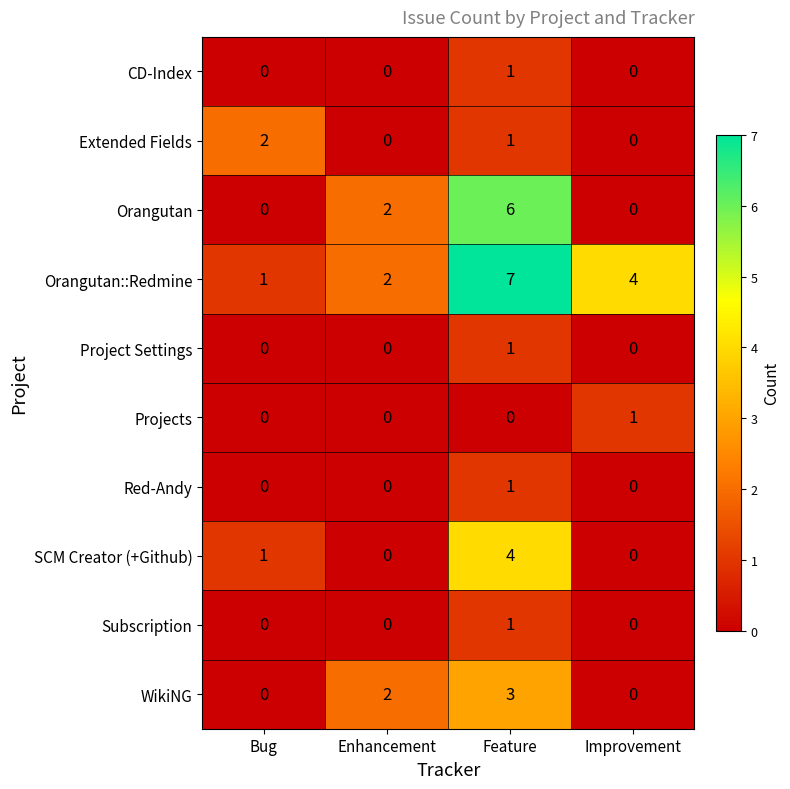

How many WikiNG values are between 0 and 3?

4